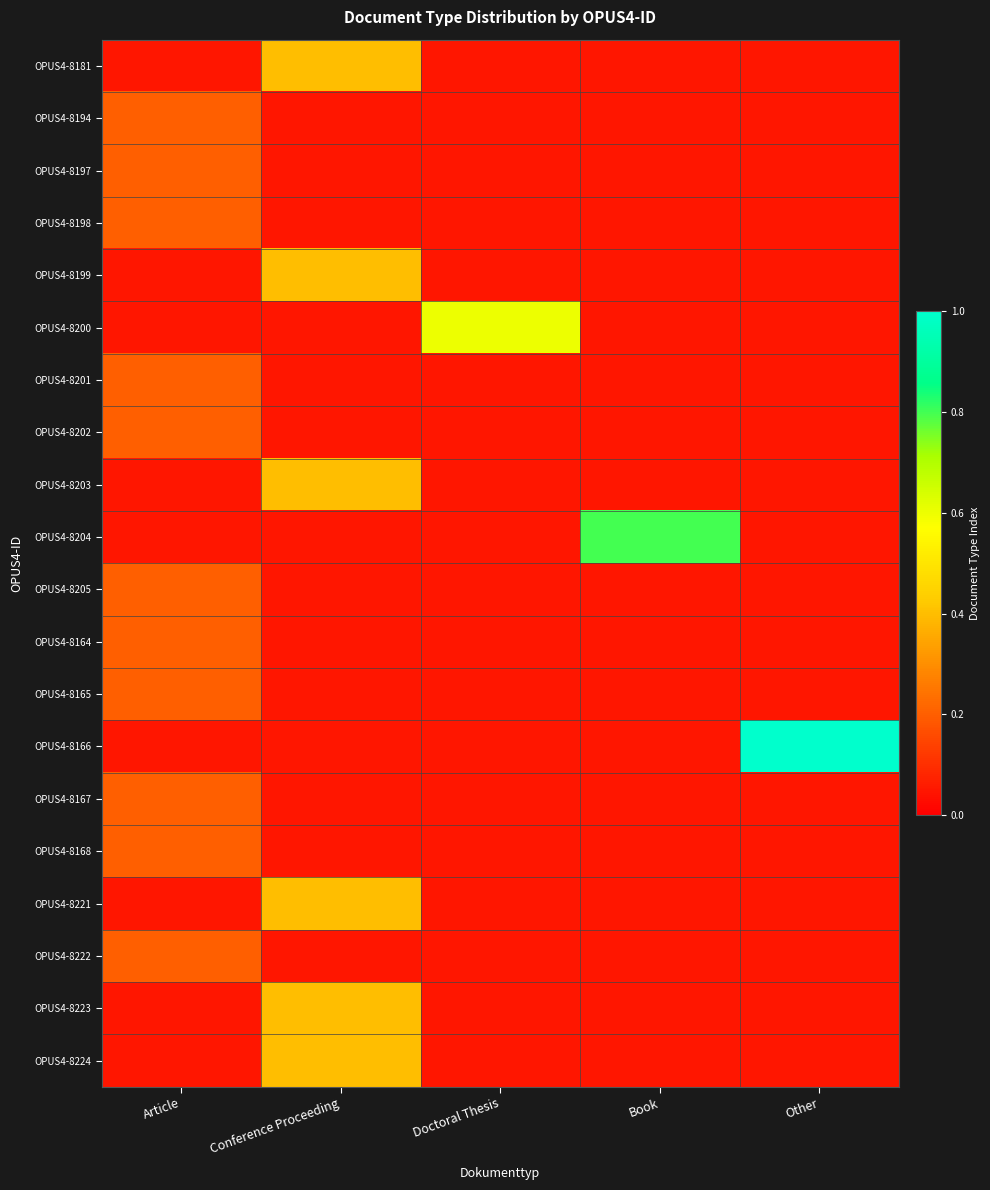

At which category is the sum across all series the highest?

Conference Proceeding